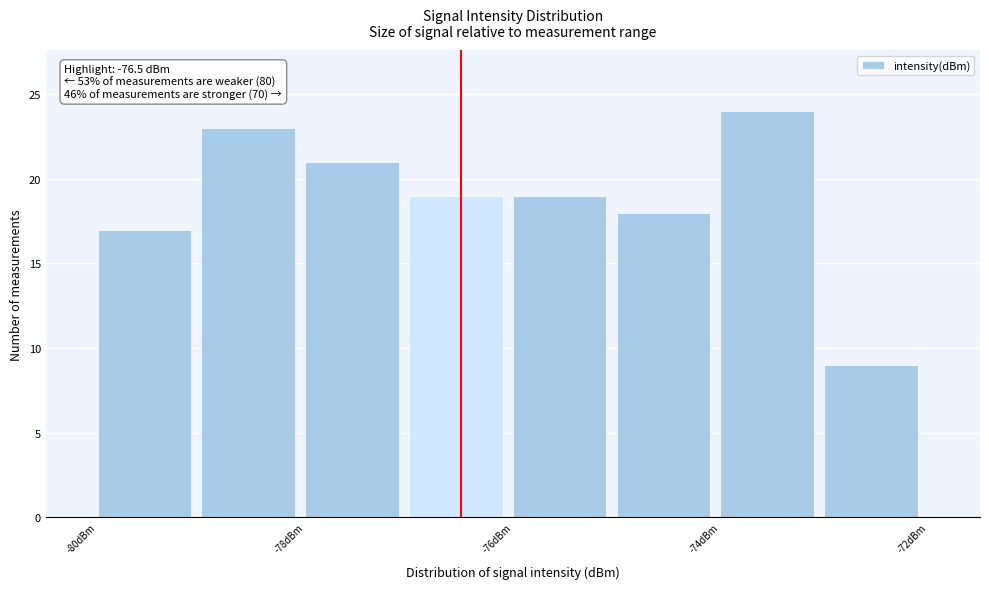

Over which range of the x-axis is the bar tallest?

-74 to -73